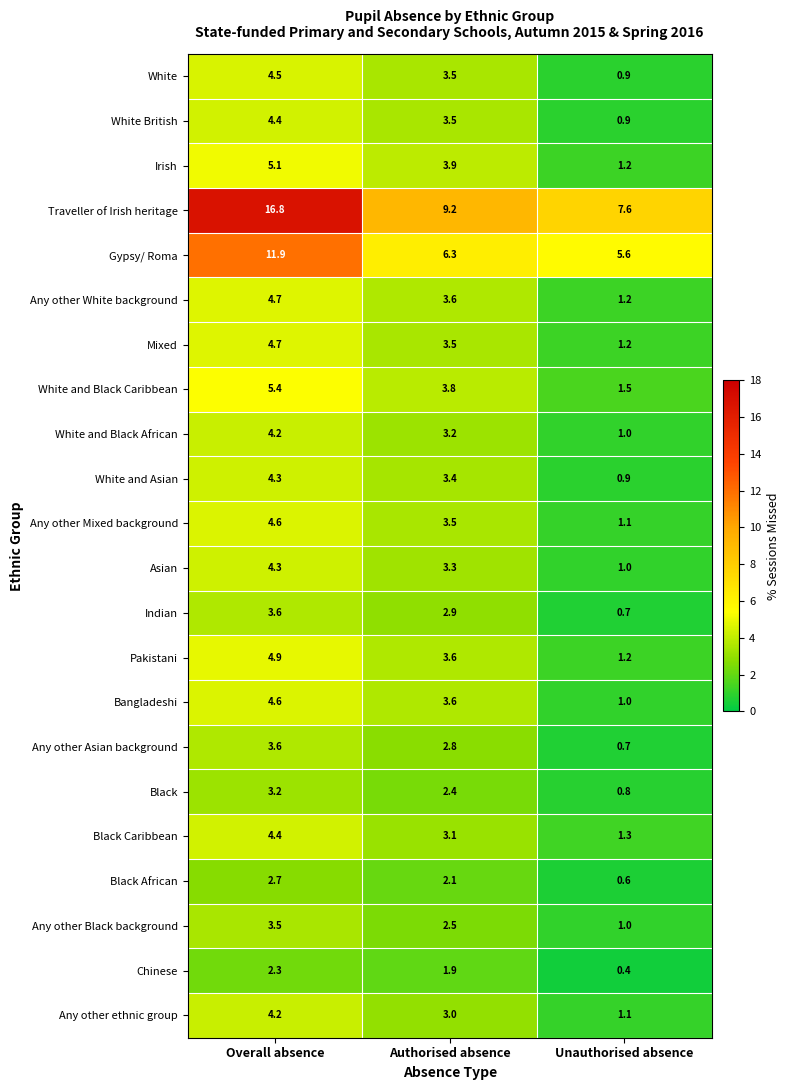

How many data points in White and Black Caribbean are less than 3?

1